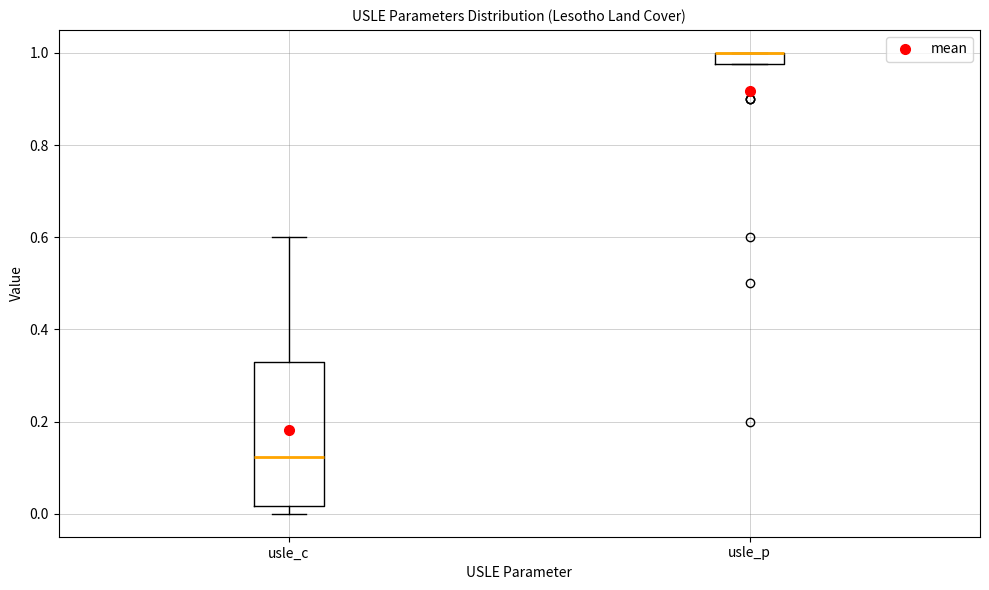

Where is the lower edge of the box for usle_p on the y-axis? The values are not printed on the chart, so give them approximately, as read against the axis.

0.98